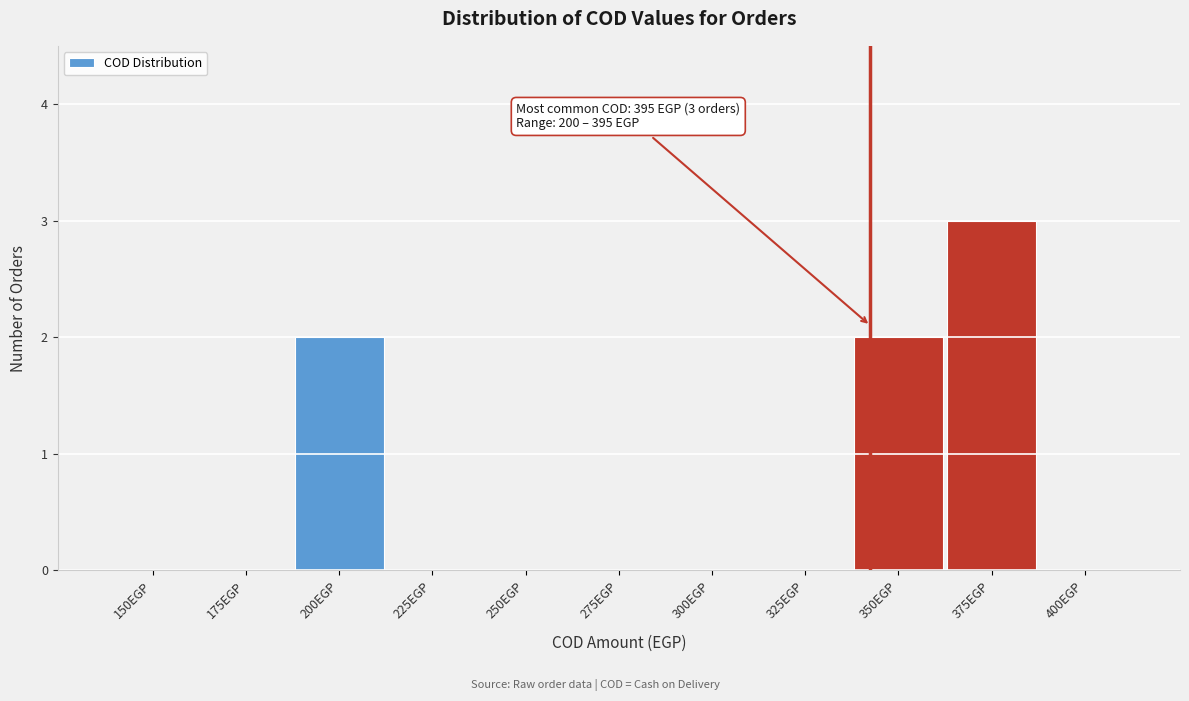

Reading right to left, extract all data points from this chart.

400EGP=0	375EGP=3	350EGP=2	325EGP=0	300EGP=0	275EGP=0	250EGP=0	225EGP=0	200EGP=2	175EGP=0	150EGP=0